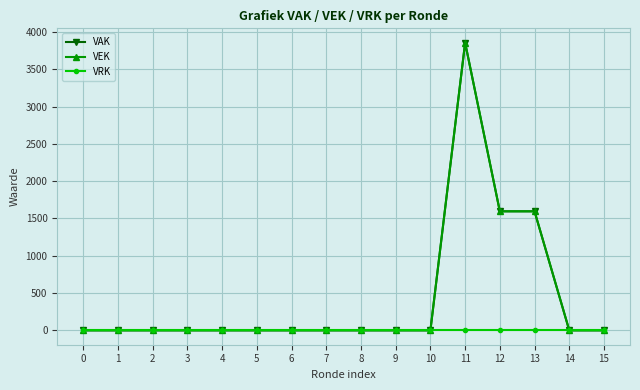

Is it true that VEK equals 1529 at 2?

False